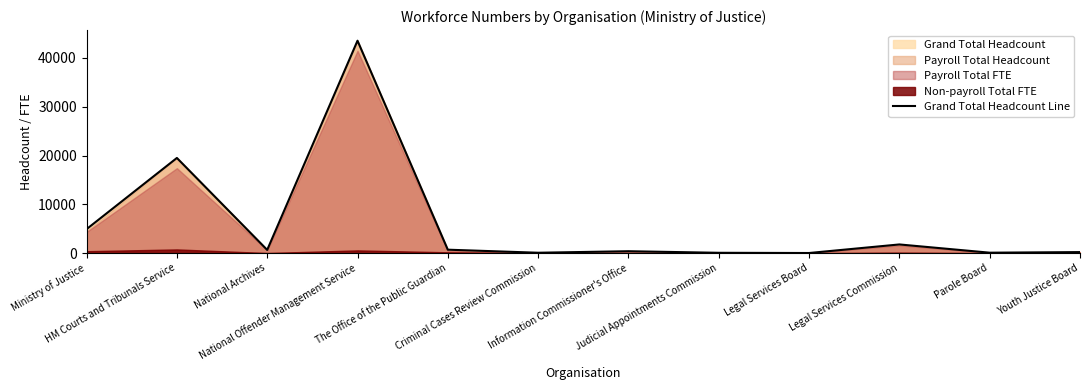

The value at Ministry of Justice is 8588. True or false?

False